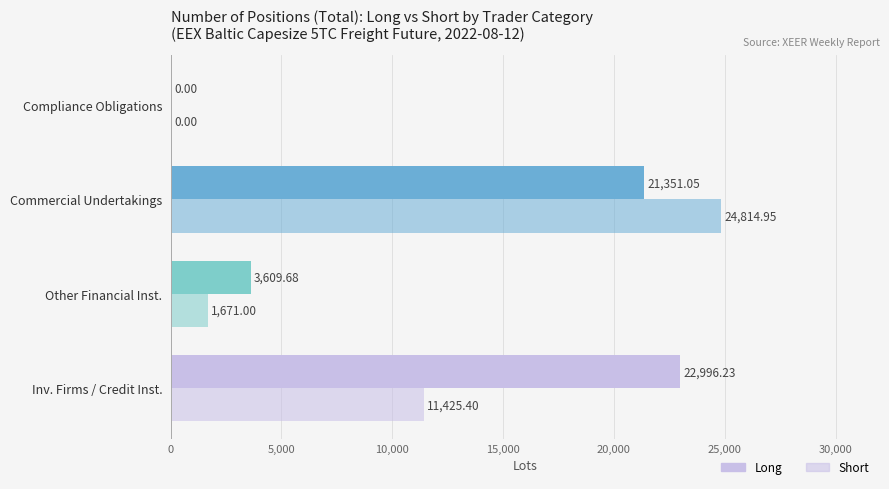

How many values in Short are above zero?

3